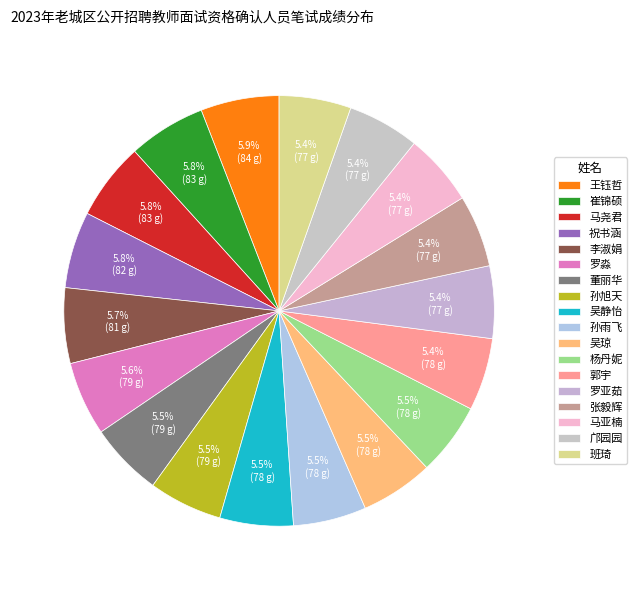

Which slice is the smallest?

邝园园